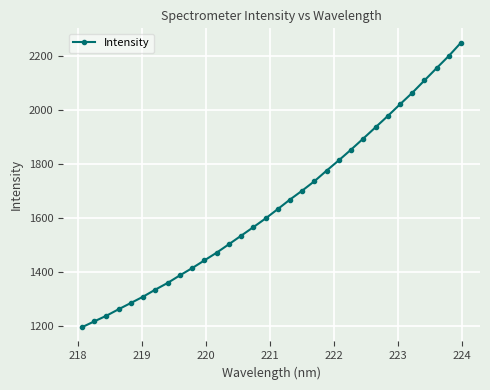

How many data points are less than 1633?

16